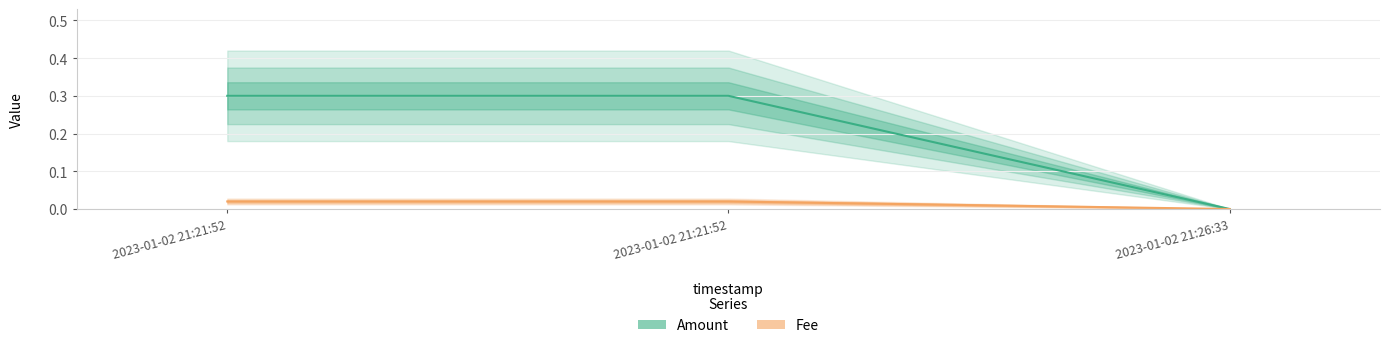

Is this an area chart (filled region under the line)?

No